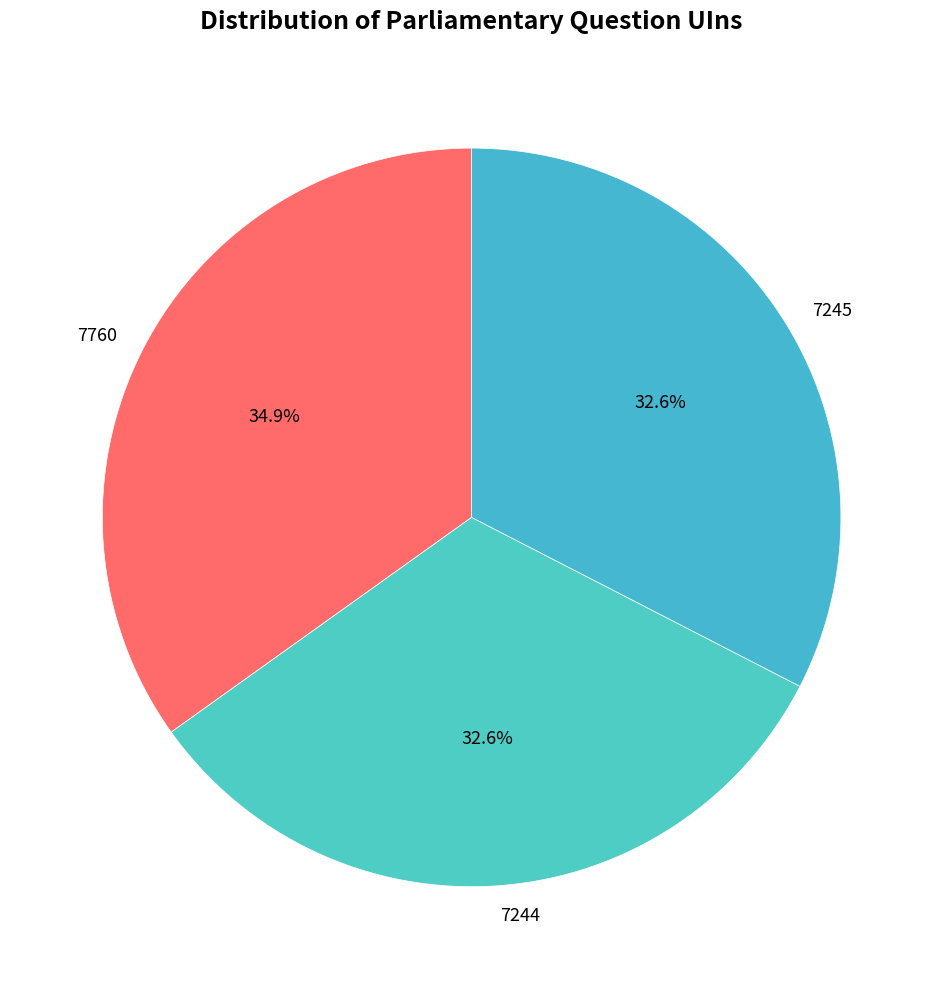

Is there any slice that represents more than half of the pie?

No